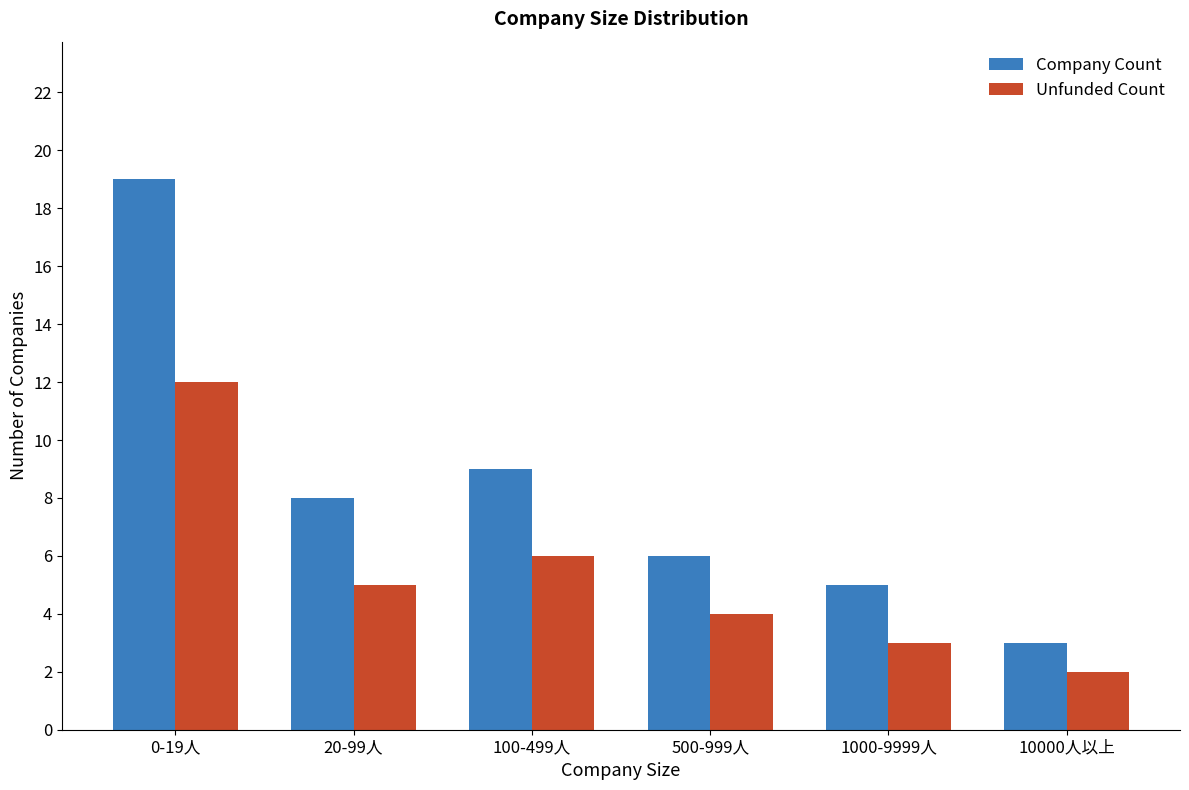

What is the difference between the Unfunded Count values at 1000-9999人 and 0-19人?

9